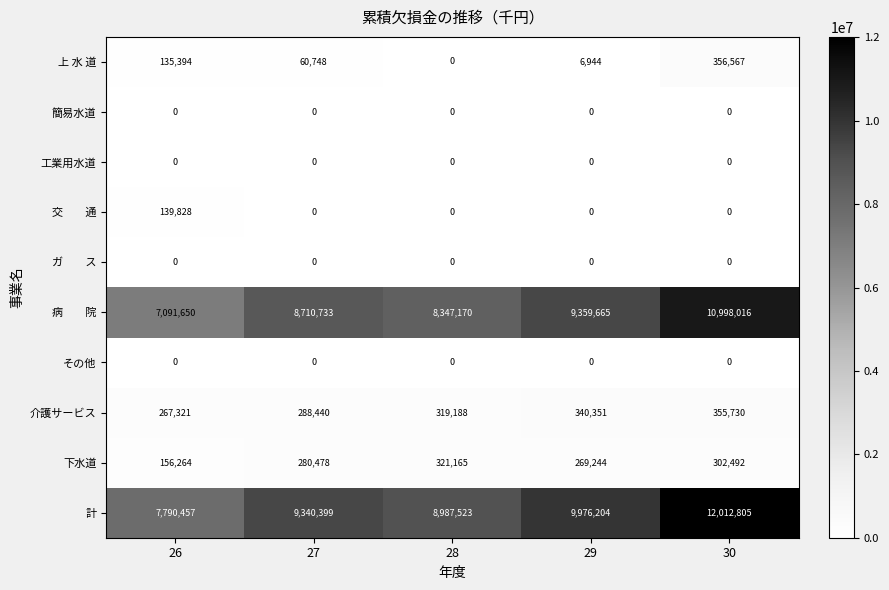

The 介護サービス series shows 487066 at 30. True or false?

False